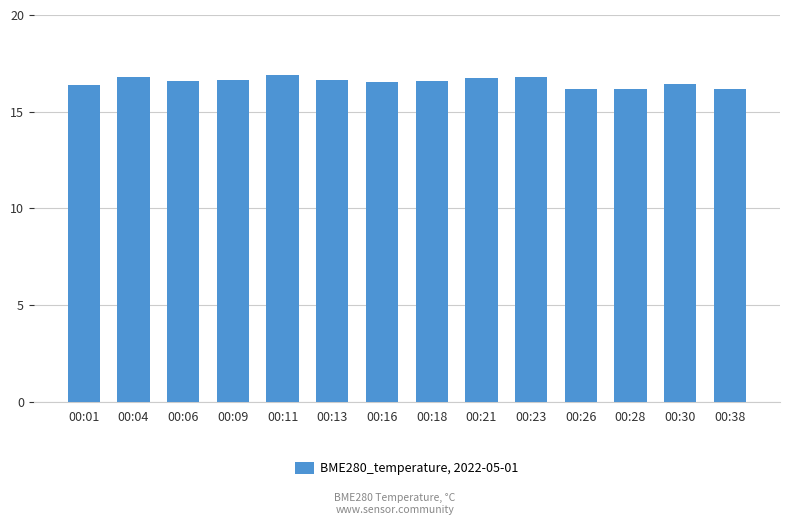

What is the difference between the values at 00:18 and 00:01?

0.2